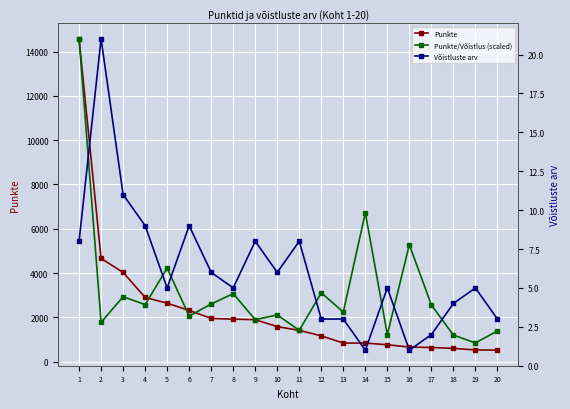

In Võistluste arv, how many points are higher than both neighbors (excluding endpoints)?

6